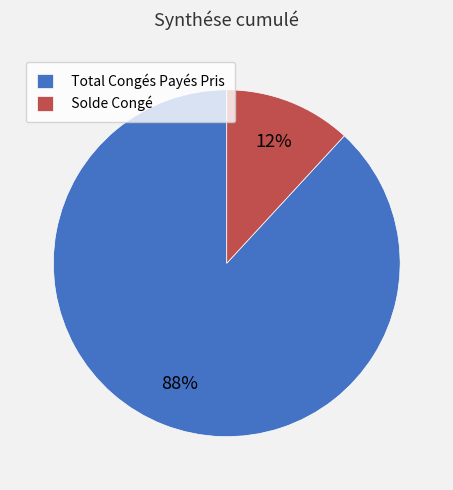

What is the majority slice?

Total Congés Payés Pris